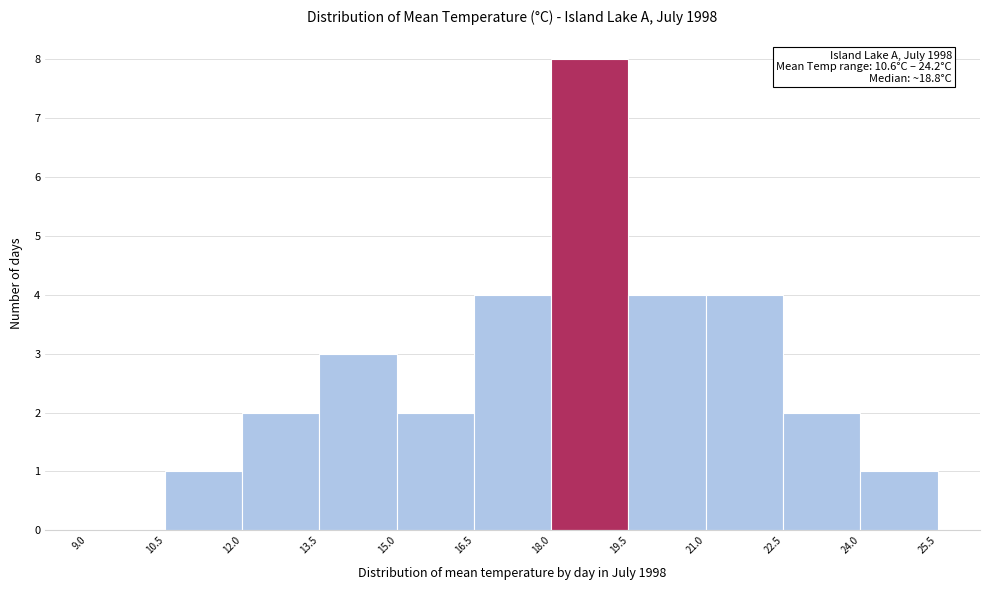

Over which range of the x-axis is the bar tallest?

18.0 to 19.5